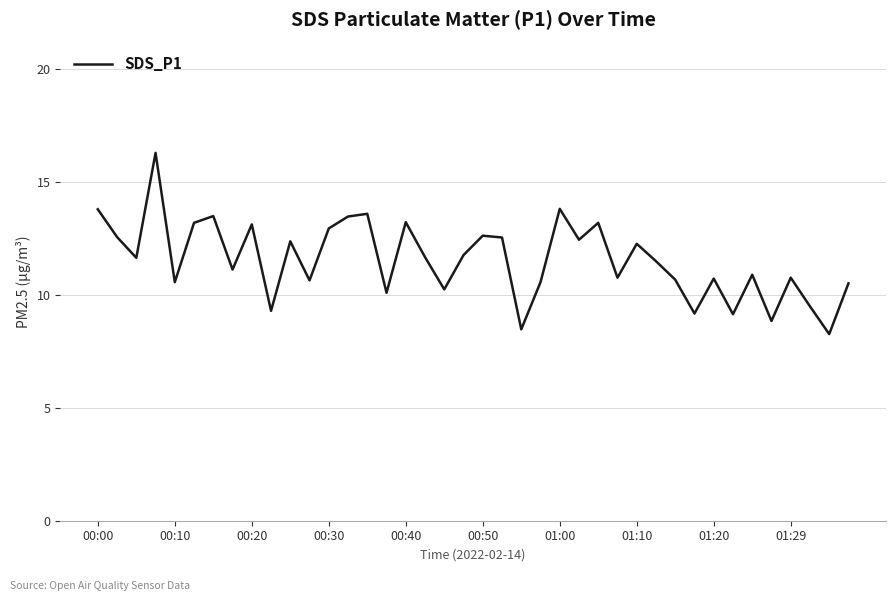

What is the smallest value displayed?

8.3